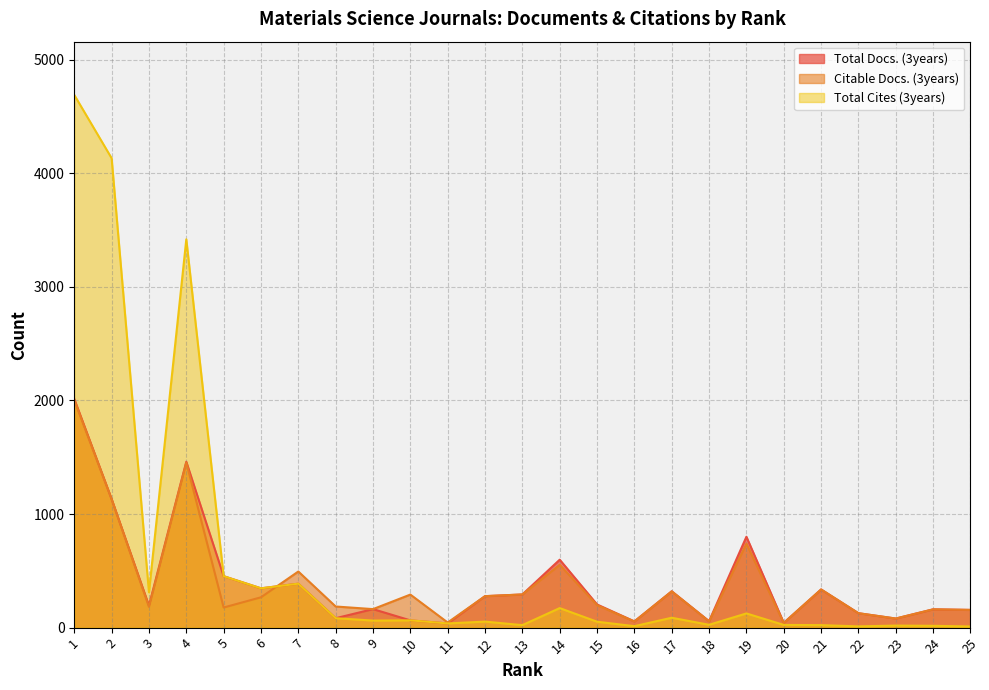

How many lines are shown in the chart?

3